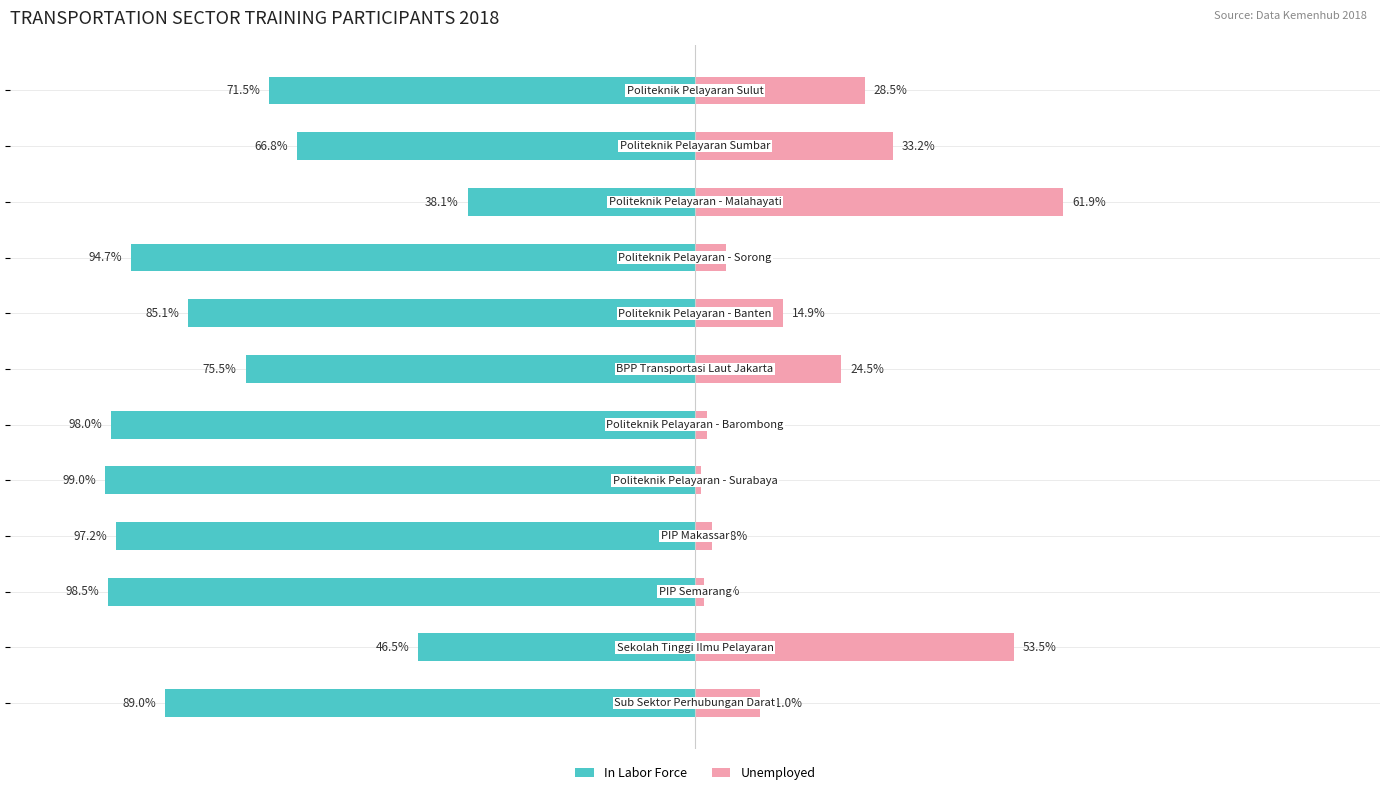

At 50, list the series in order from largest to smallest.

Unemployed, In Labor Force